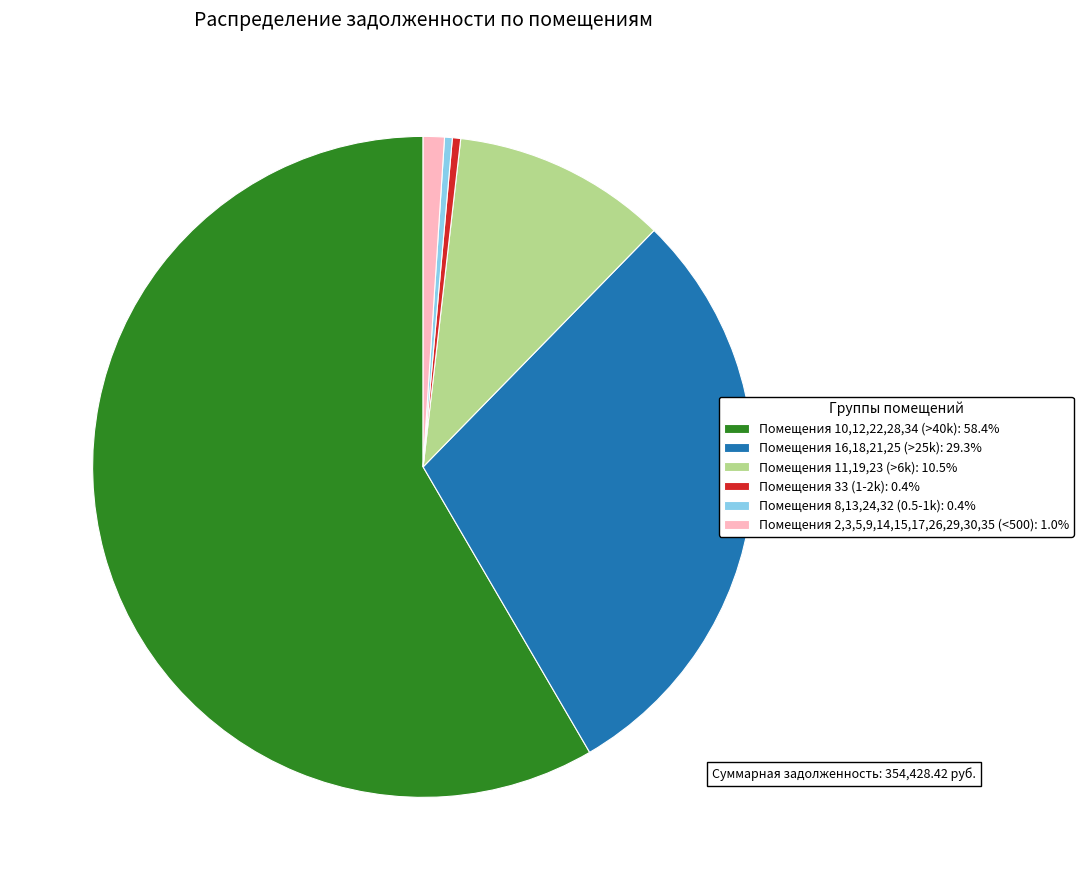

Is the sum of Помещения 10,12,22,28,34 (>40k): 58.4% and Помещения 8,13,24,32 (0.5-1k): 0.4% greater than half?

Yes